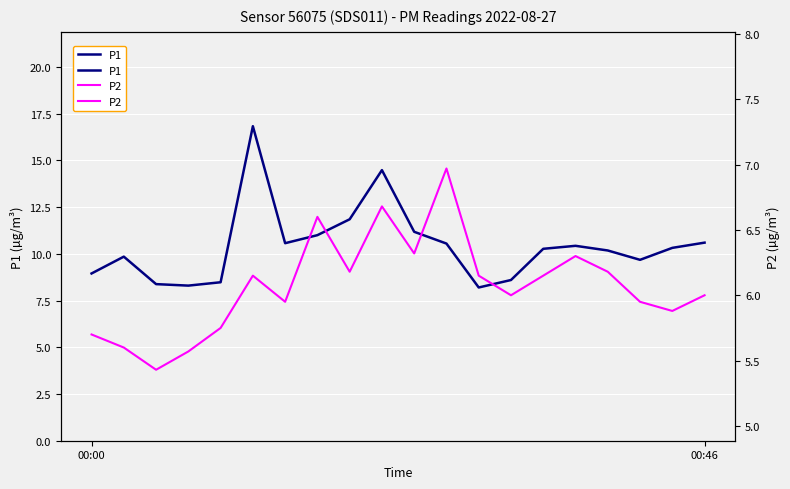

Is it true that P1 equals 13.2 at 12?

False